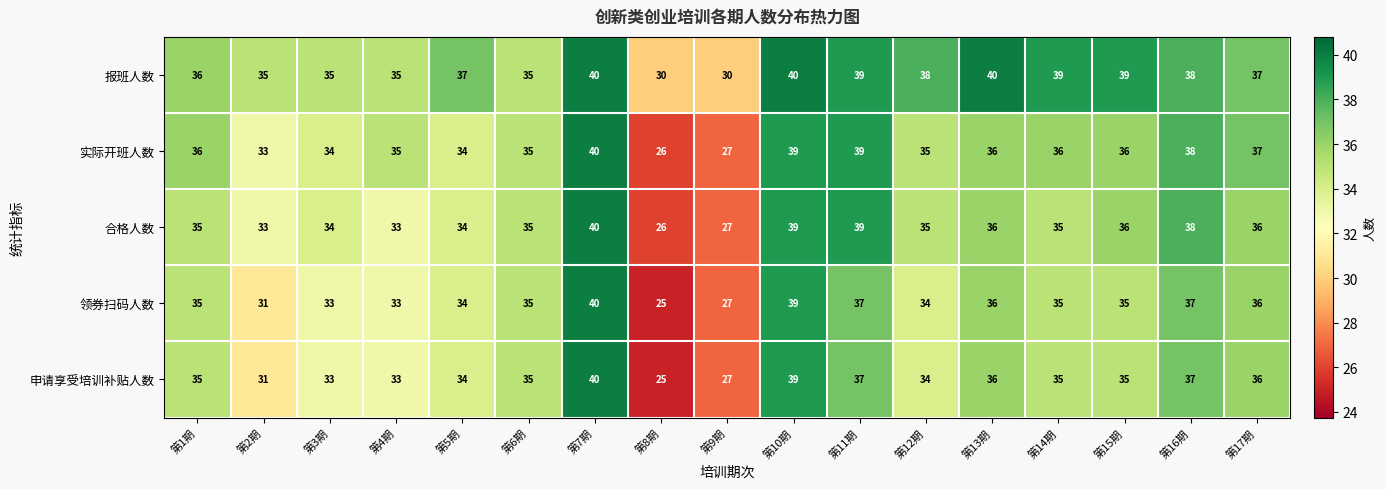

What is the difference between the second highest and second lowest values in the 申请享受培训补贴人数 series?

12